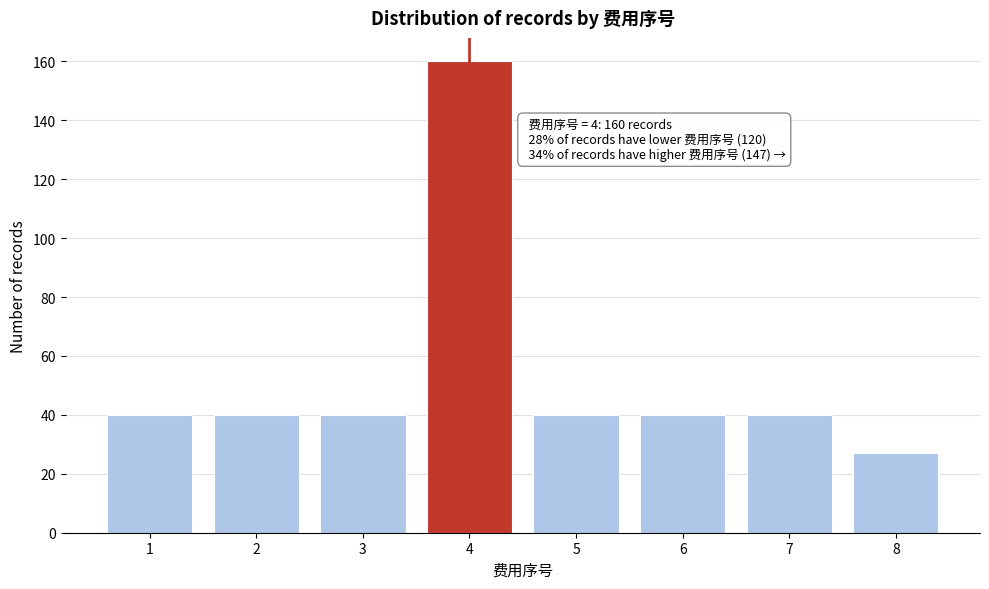

Reading left to right, transcribe all the data shown in this chart.

1=40	2=40	3=40	4=160	5=40	6=40	7=40	8=27